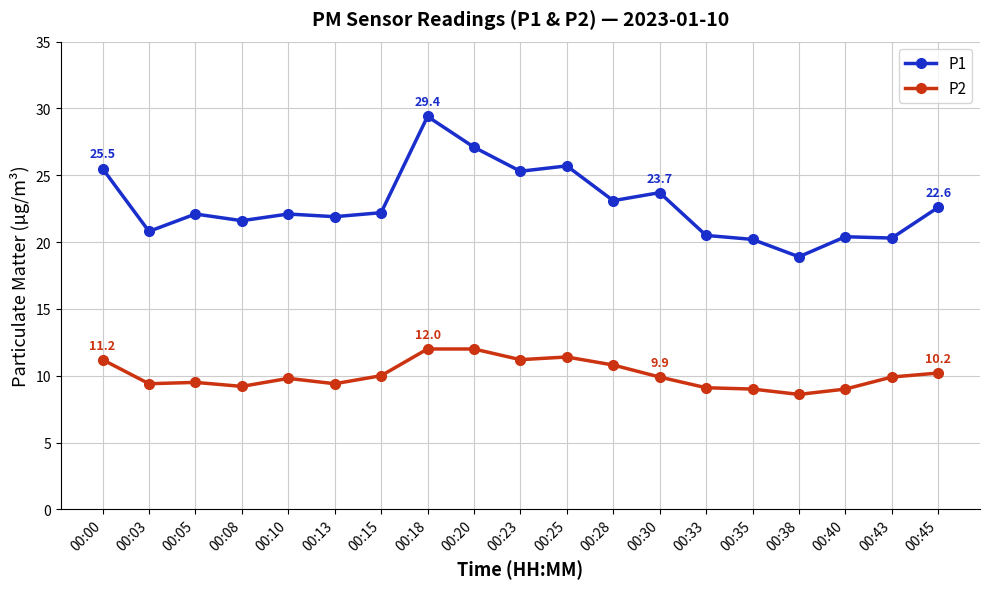

List the series in order of their peak value, highest first.

P1, P2